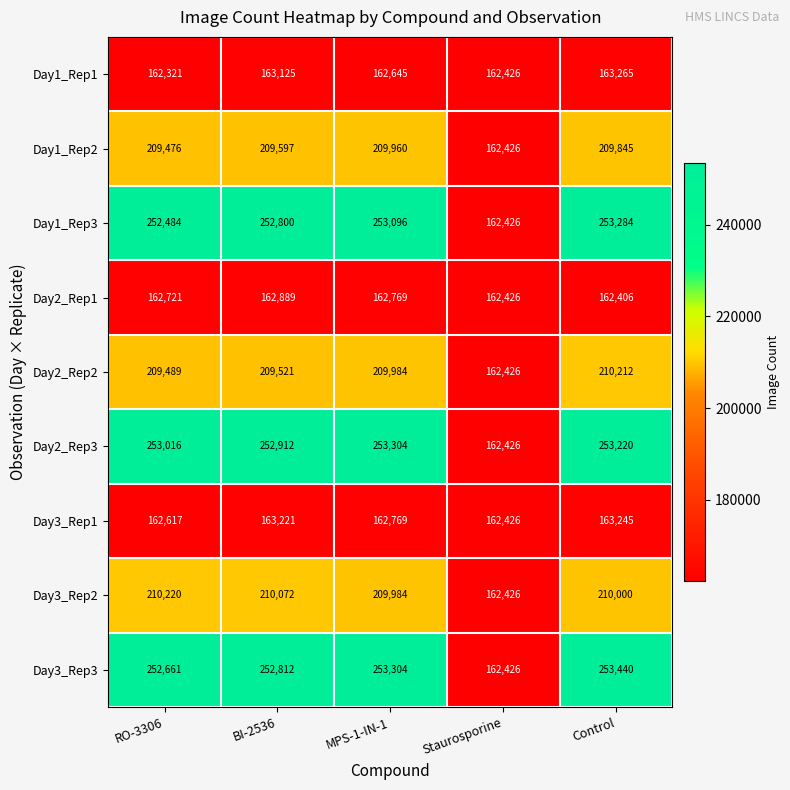

How many distinct data groups are displayed?

9